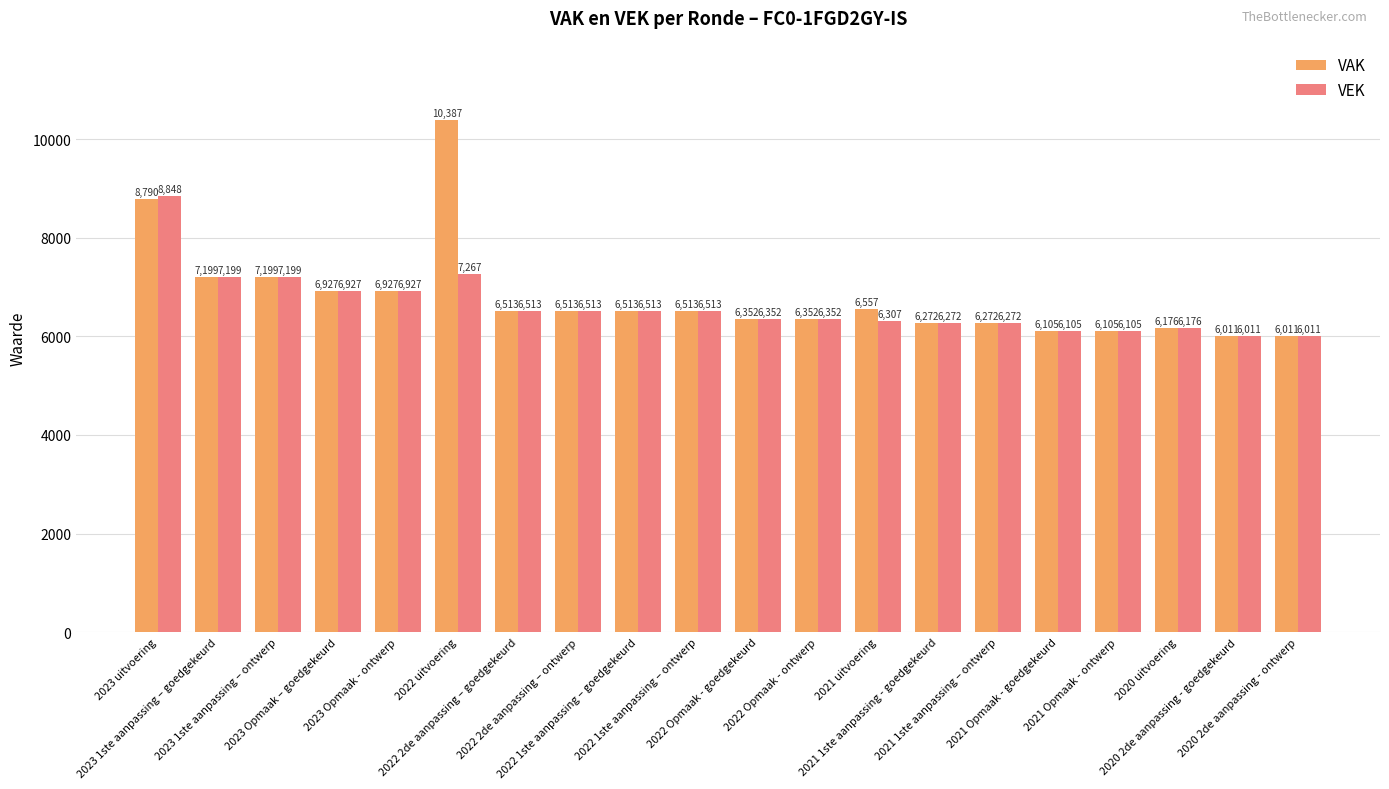

How many distinct data groups are displayed?

2